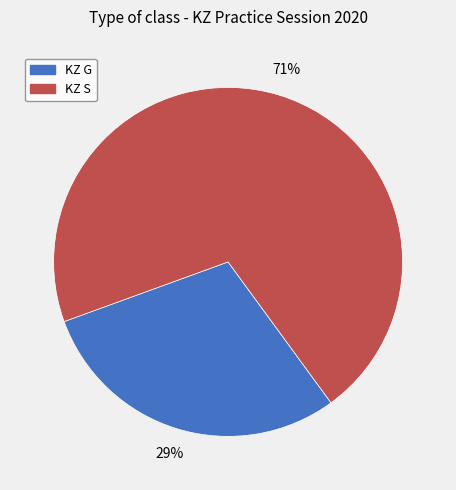

How many slices are in this pie chart?

2